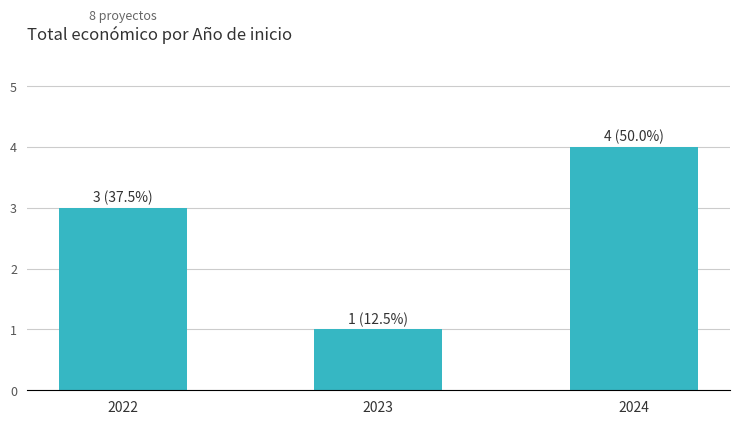

What is the difference between the maximum and minimum values?

3